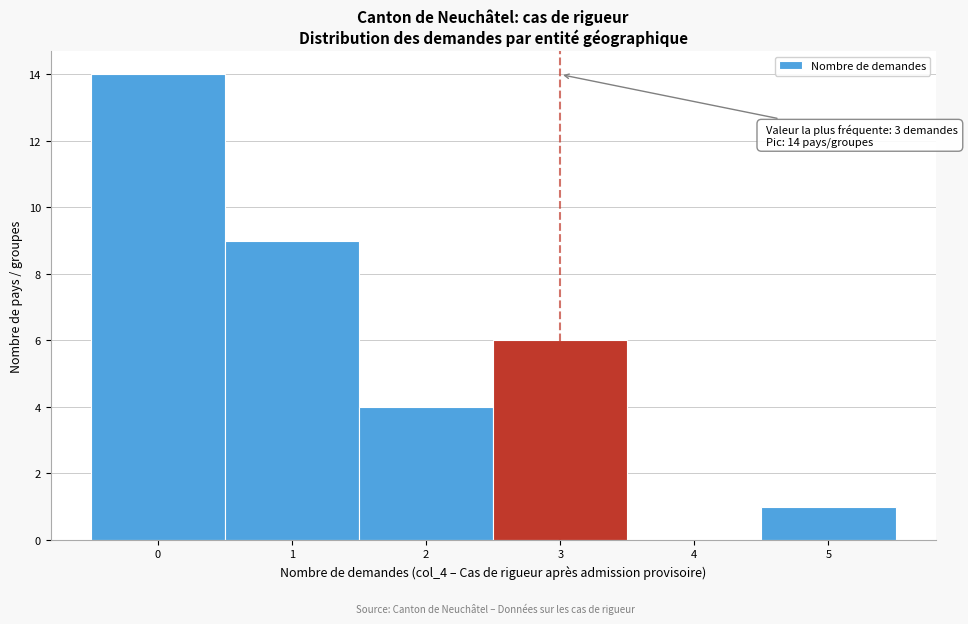

Which range on the x-axis has the tallest bar?

-0.5 to 0.5